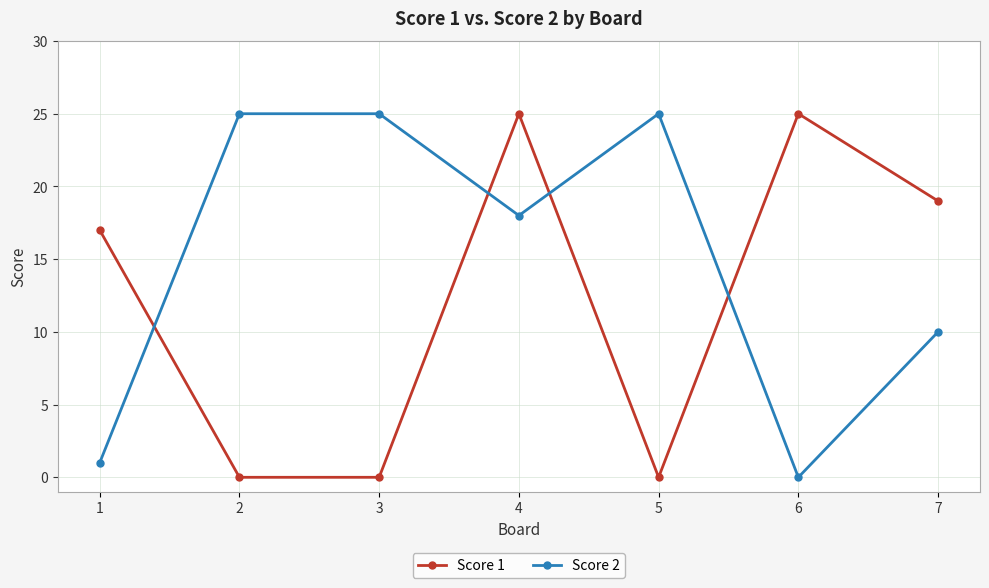

True or false: Score 2 has a value of 1 at 1.

True